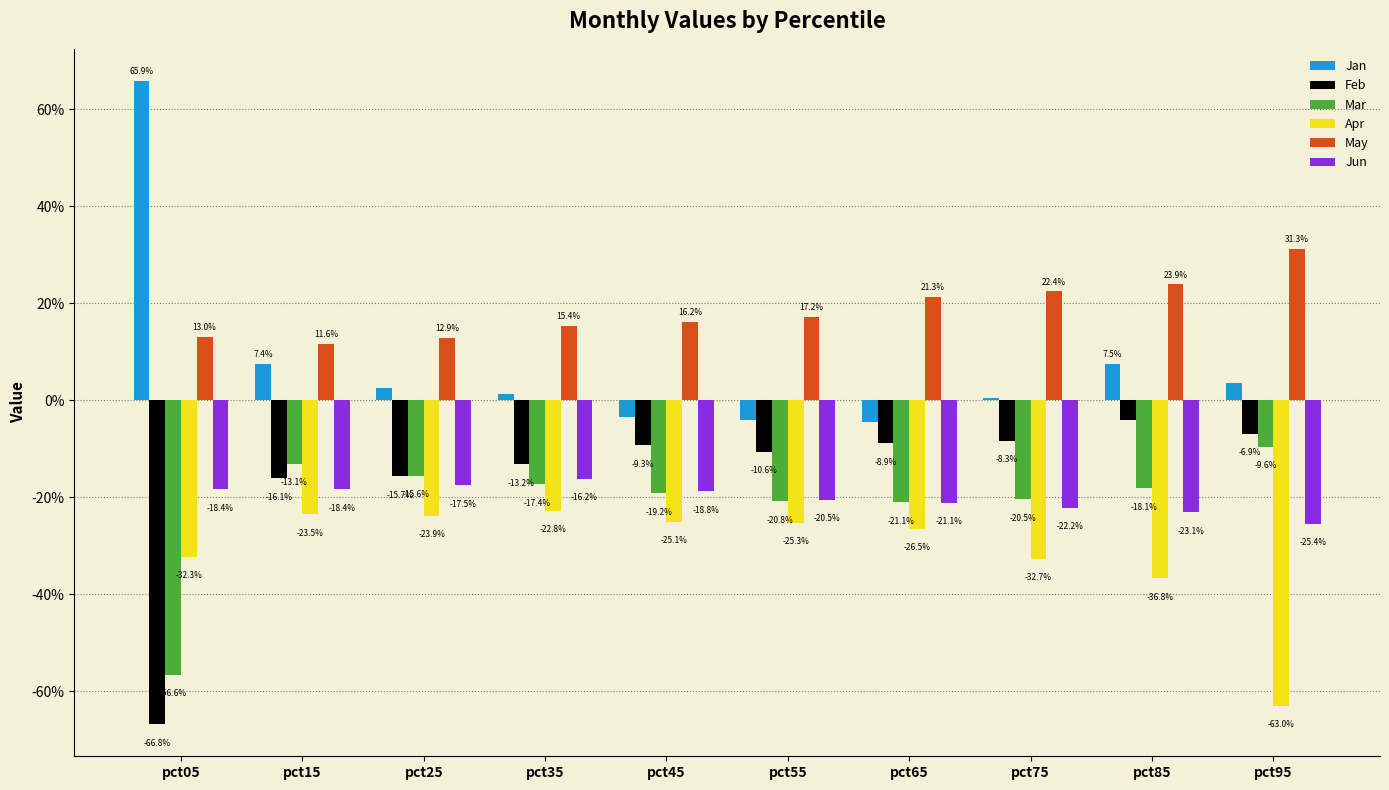

What value does the Feb series have at pct65?

-0.1